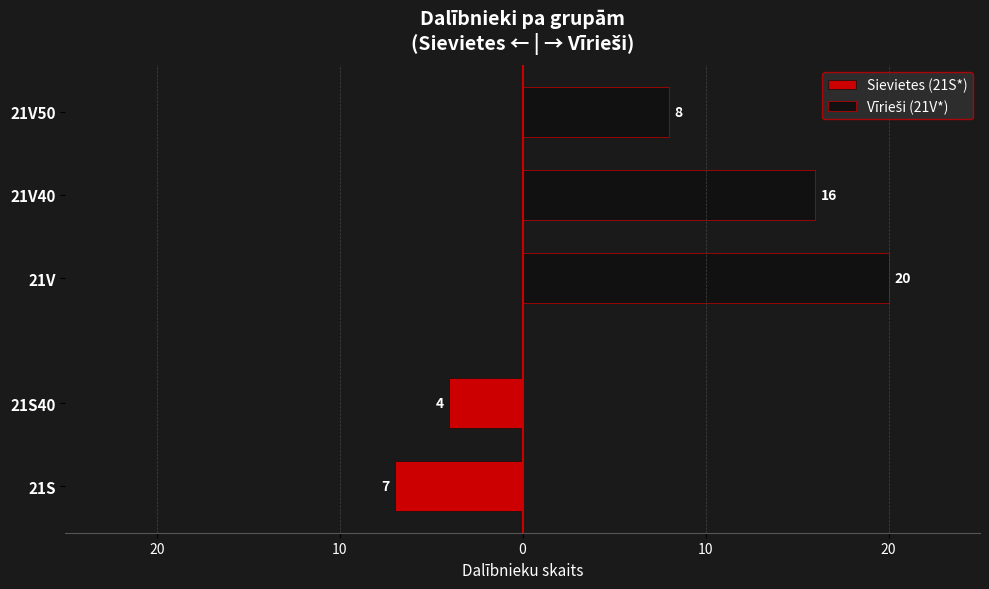

What is the difference between the maximum and second lowest values?

16